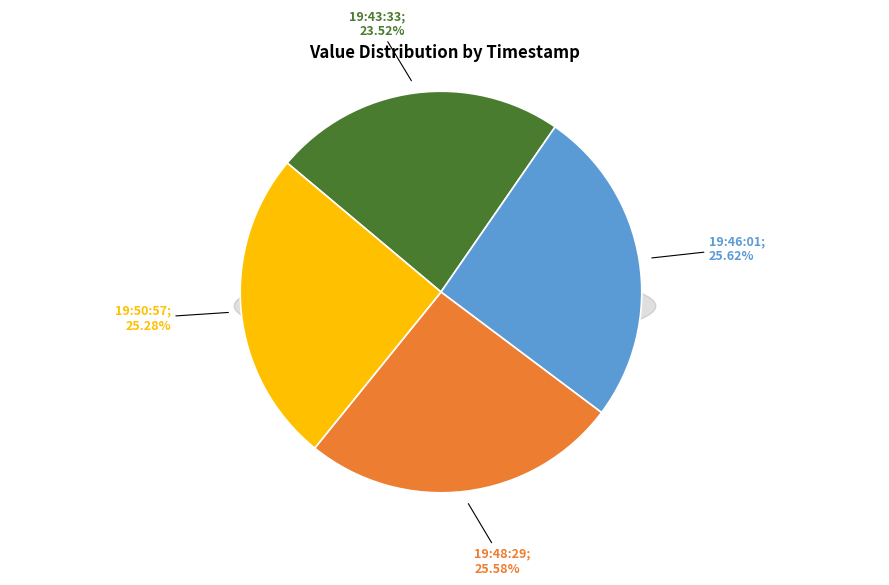

Rank the categories by value from highest to lowest.

2023-05-20T19:46:01.441Z, 2023-05-20T19:48:29.467Z, 2023-05-20T19:50:57.691Z, 2023-05-20T19:43:33.055Z